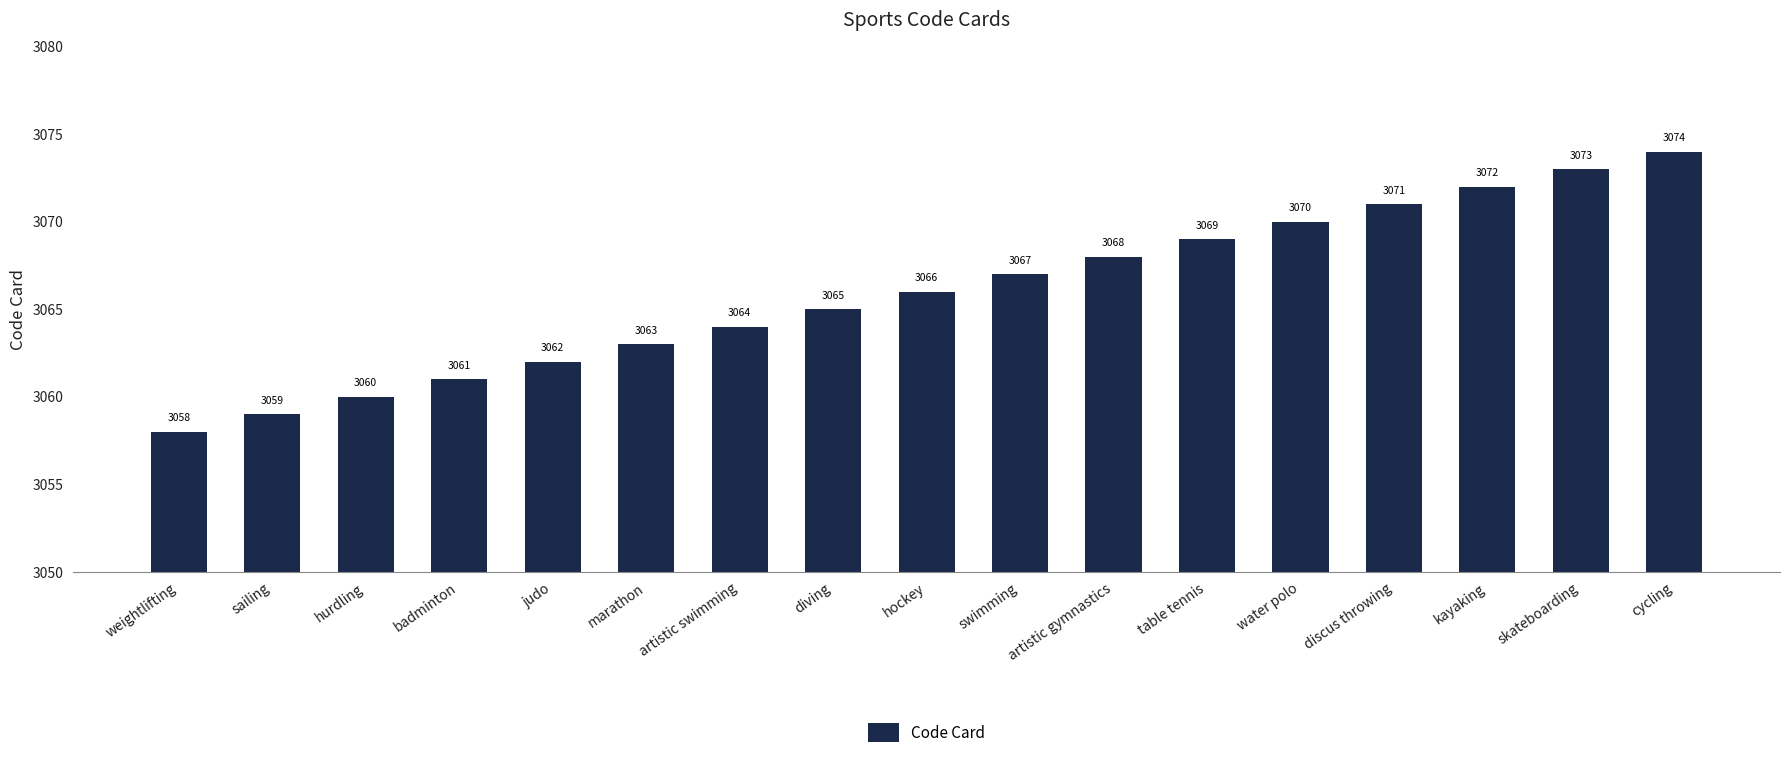

Reading right to left, list all the values displayed in this chart.

cycling=3074	skateboarding=3073	kayaking=3072	discus throwing=3071	water polo=3070	table tennis=3069	artistic gymnastics=3068	swimming=3067	hockey=3066	diving=3065	artistic swimming=3064	marathon=3063	judo=3062	badminton=3061	hurdling=3060	sailing=3059	weightlifting=3058